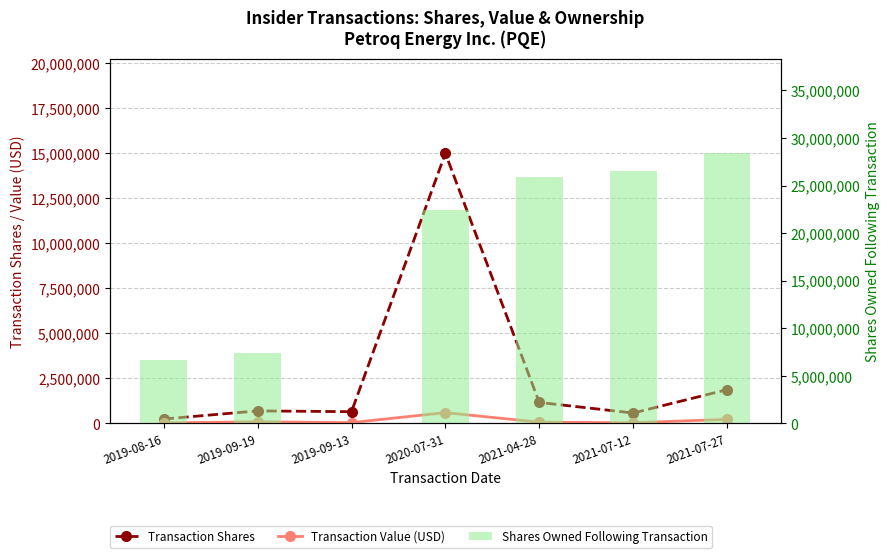

What is the approximate value of Shares Owned Following Transaction at 2021-07-27?

28385420